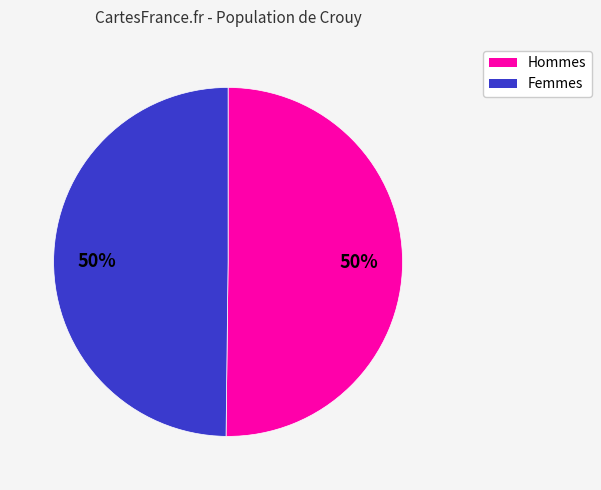

To the nearest percent, what is the average slice percentage?

50%